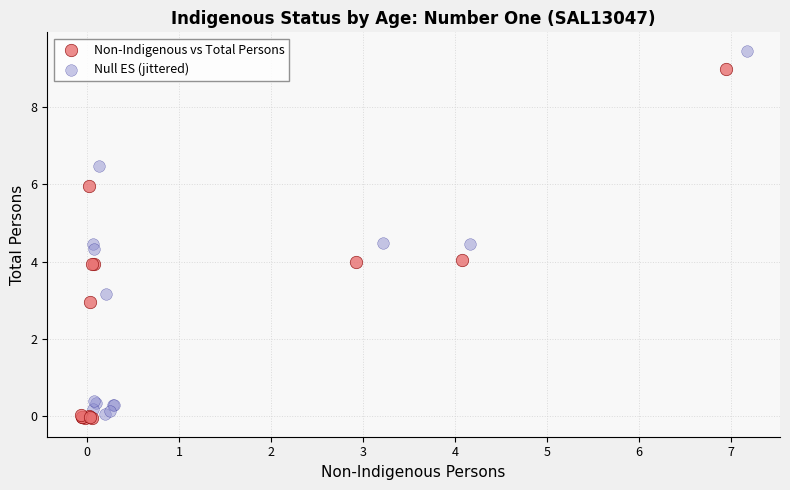

Which series reaches the maximum Y coordinate?

Null ES (jittered)